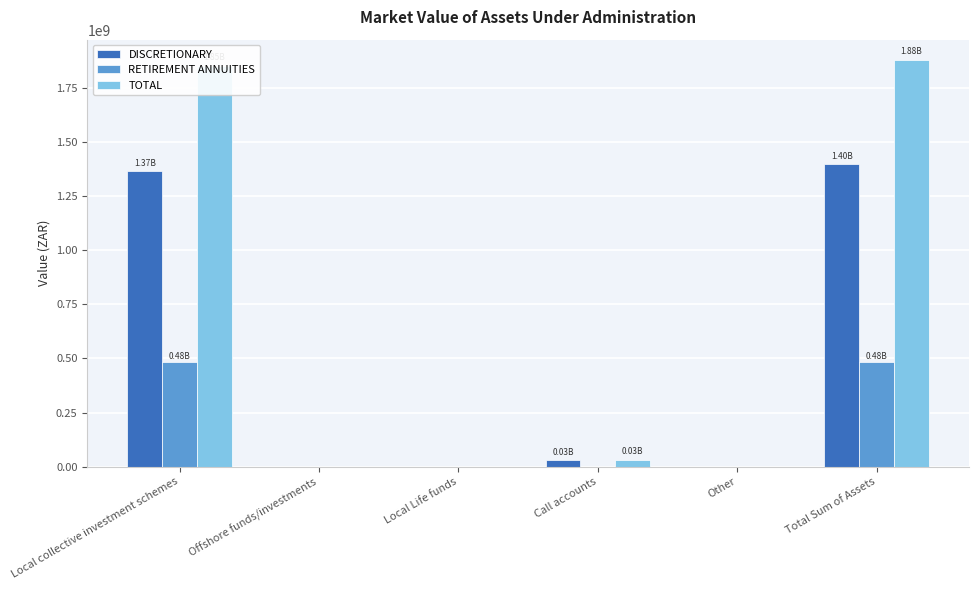

Does the chart contain stacked bars?

No